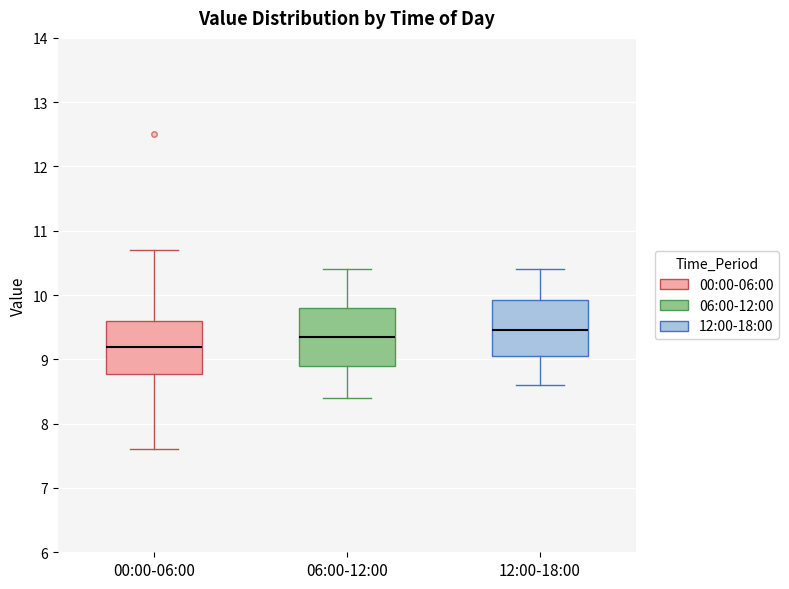

Reading left to right, read every box against the y-axis: the position of its median line, the range the box covers, and the ends of its whiskers. The values are not printed on the chart, so give them approximately, as read against the axis.

00:00-06:00: median 9.2, box 8.8 to 9.6, whiskers 7.6 to 10.7
06:00-12:00: median 9.4, box 8.9 to 9.8, whiskers 8.4 to 10.4
12:00-18:00: median 9.5, box 9.1 to 9.9, whiskers 8.6 to 10.4